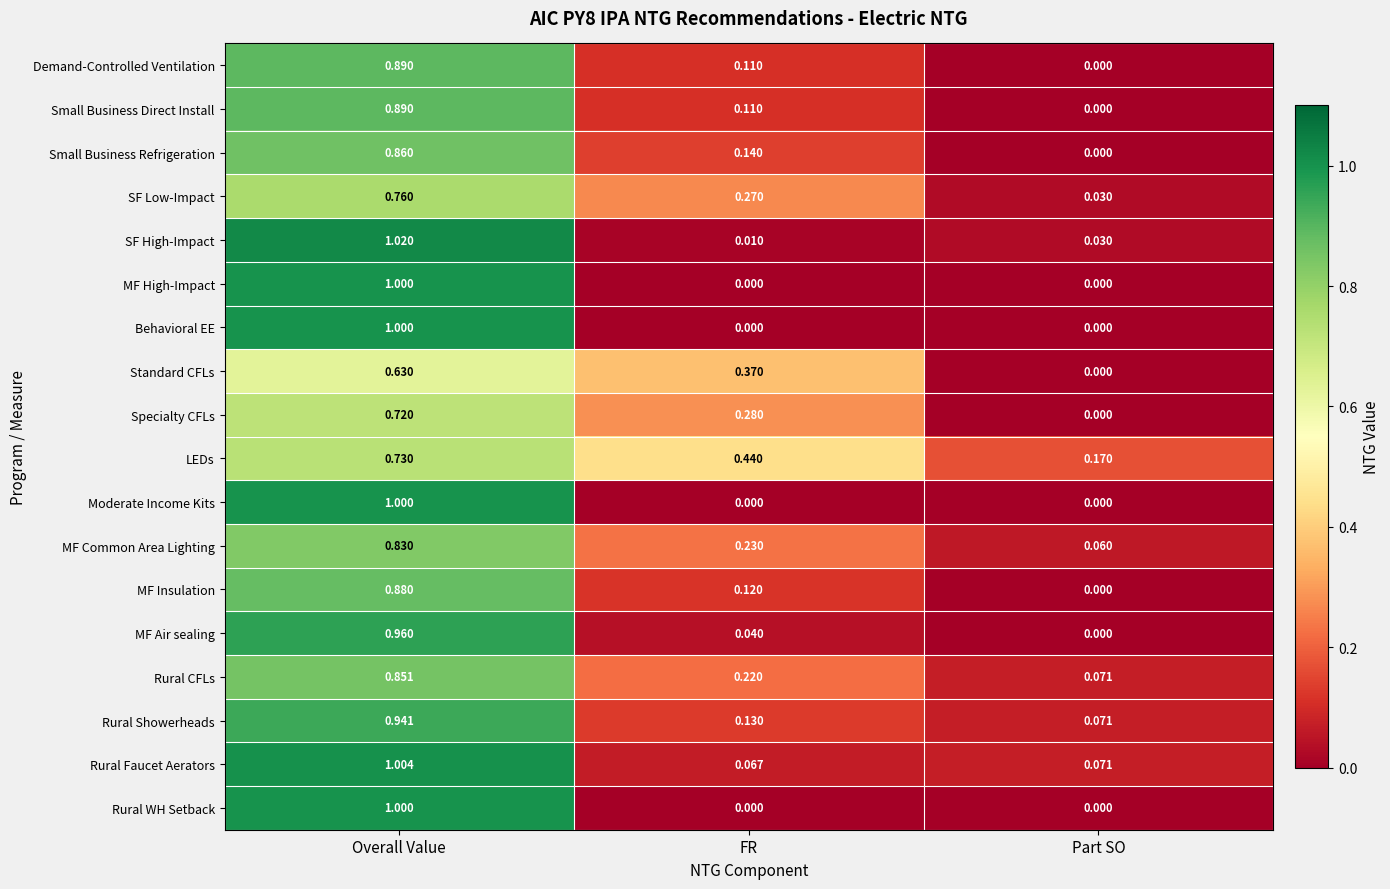

Which category has the highest value across all series?

Overall Value